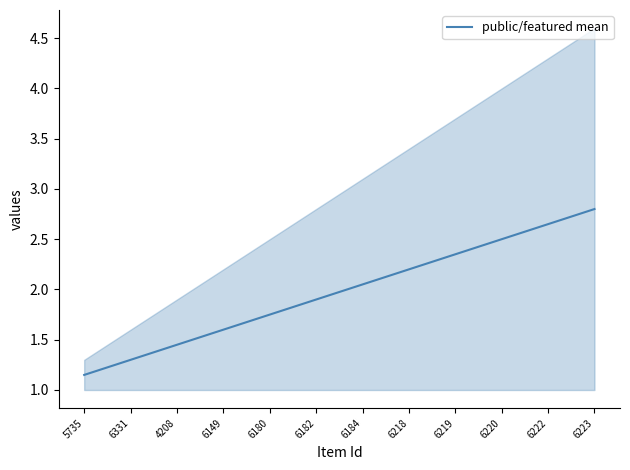

What position from the right is 6182?

7